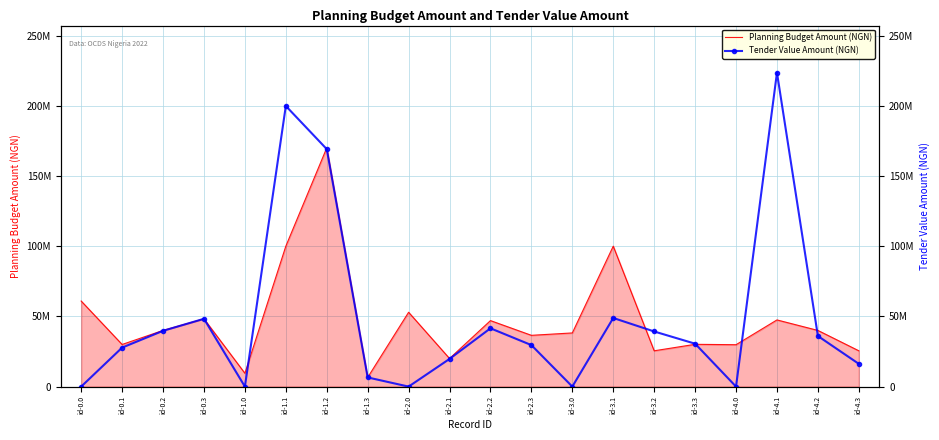

Reading left to right, extract all data points from this chart.

Planning Budget Amount (NGN): 60920643.0	30000000.0	40000000.0	48275837.0	9500000.0	100000000.0	170000000.0	6525919.7	52937936.0	20000000.0	47000000.0	36515400.0	38211948.0	100000000.0	25500000.0	30105187.0	29833754.0	47480235.0	40000000.0	25500000.0
Tender Value Amount (NGN): 0.0	27757709.6	39721495.2	48275837.0	0.0	199835029.6	169110825.5	6525919.7	0.0	19707506.0	41513094.0	29550000.0	0.0	48860703.5	39250000.0	30550000.0	0.0	223559786.9	36023250.0	16197045.0